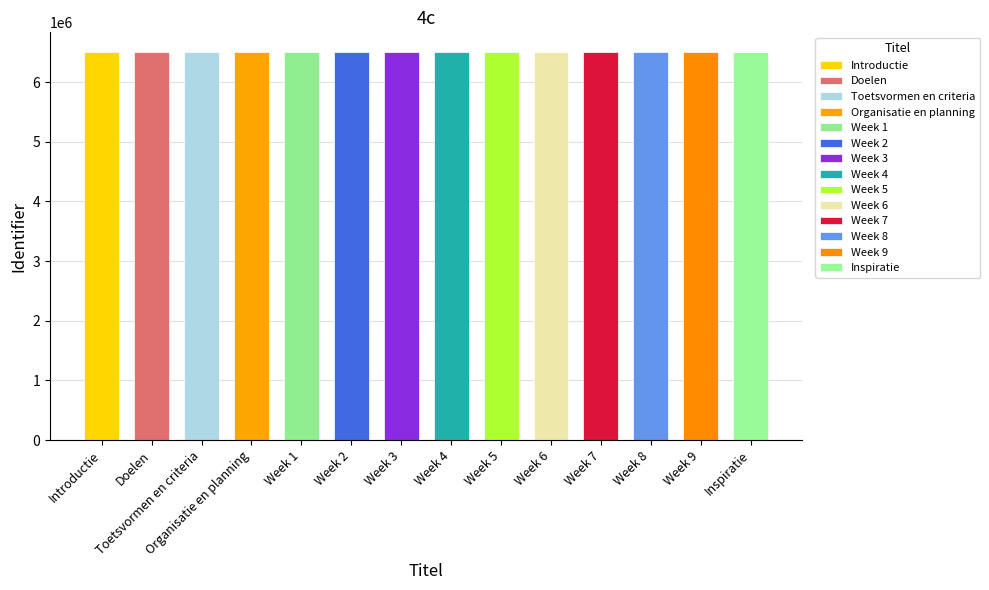

Reading left to right, list all the values displayed in this chart.

Introductie=6507362	Doelen=6507364	Toetsvormen en criteria=6507366	Organisatie en planning=6507368	Week 1=6507369	Week 2=6507372	Week 3=6507374	Week 4=6507376	Week 5=6507378	Week 6=6507380	Week 7=6507382	Week 8=6507384	Week 9=6507386	Inspiratie=6507388